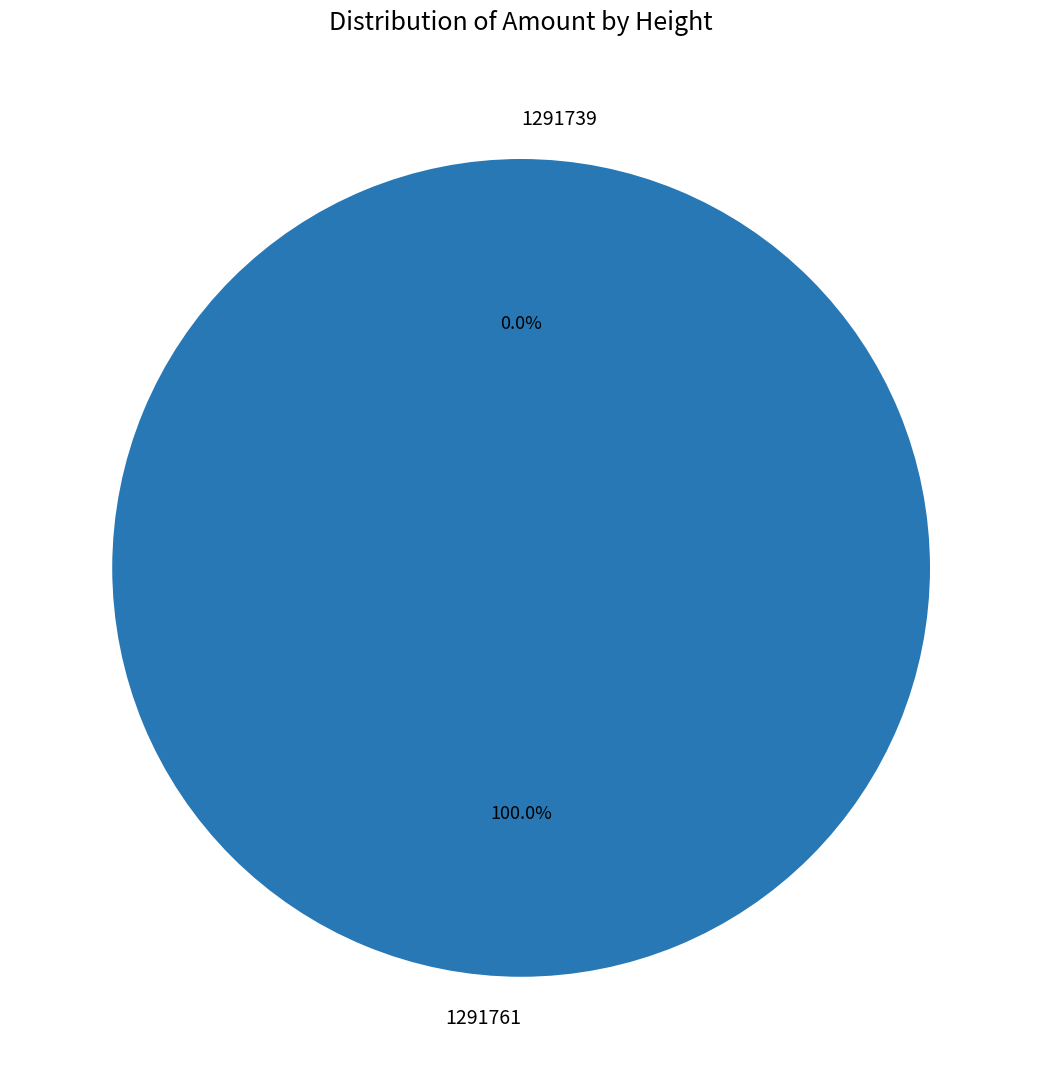

What percentage is the 1291761 slice, to the nearest percent?

100%